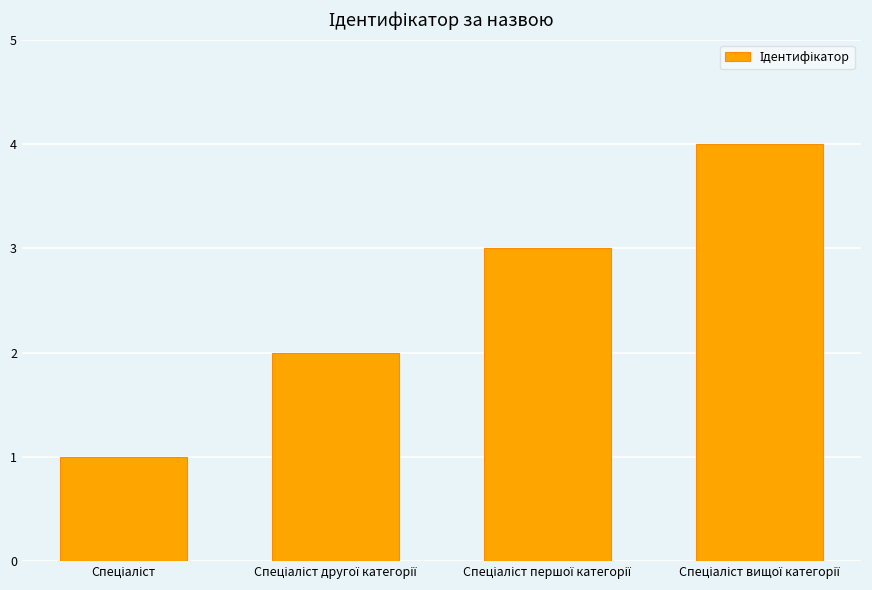

How many values are below 3?

2